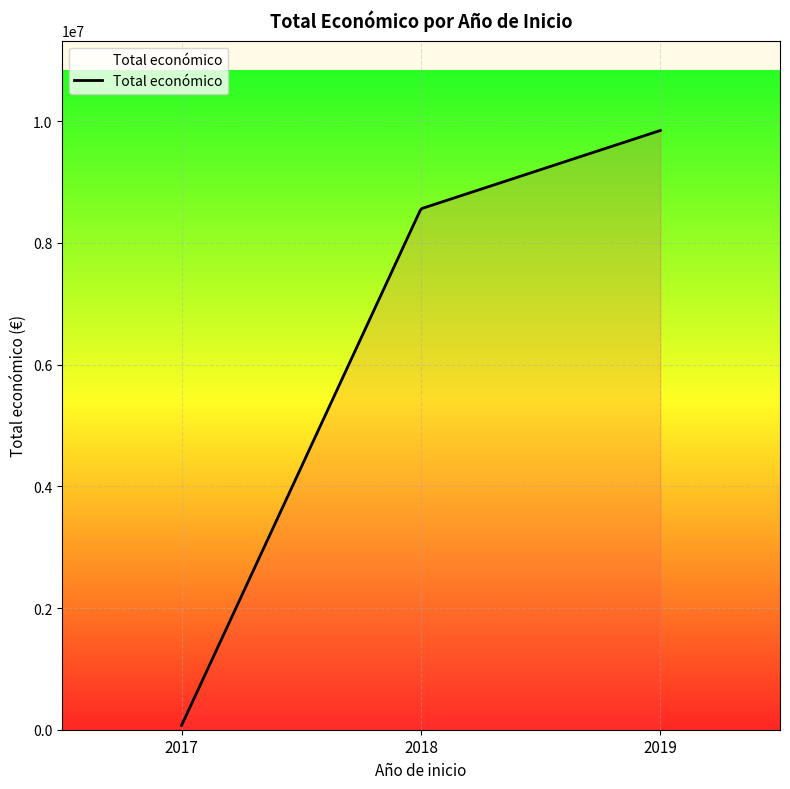

What is the greatest value displayed?

9847932.0